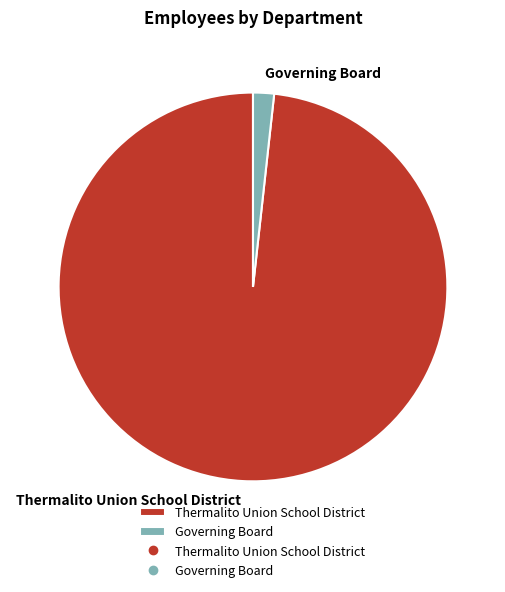

The Governing Board slice represents 2% of the pie. True or false?

True